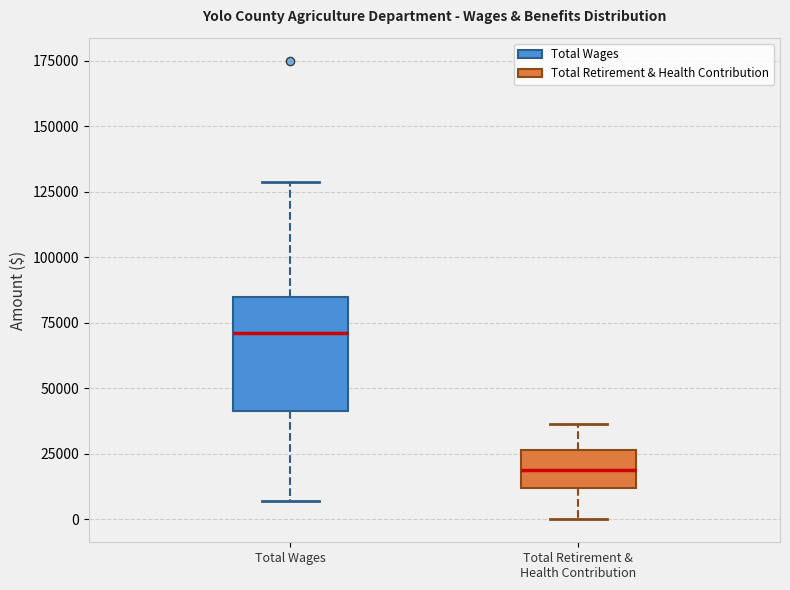

Which box has the highest median line?

Total Wages